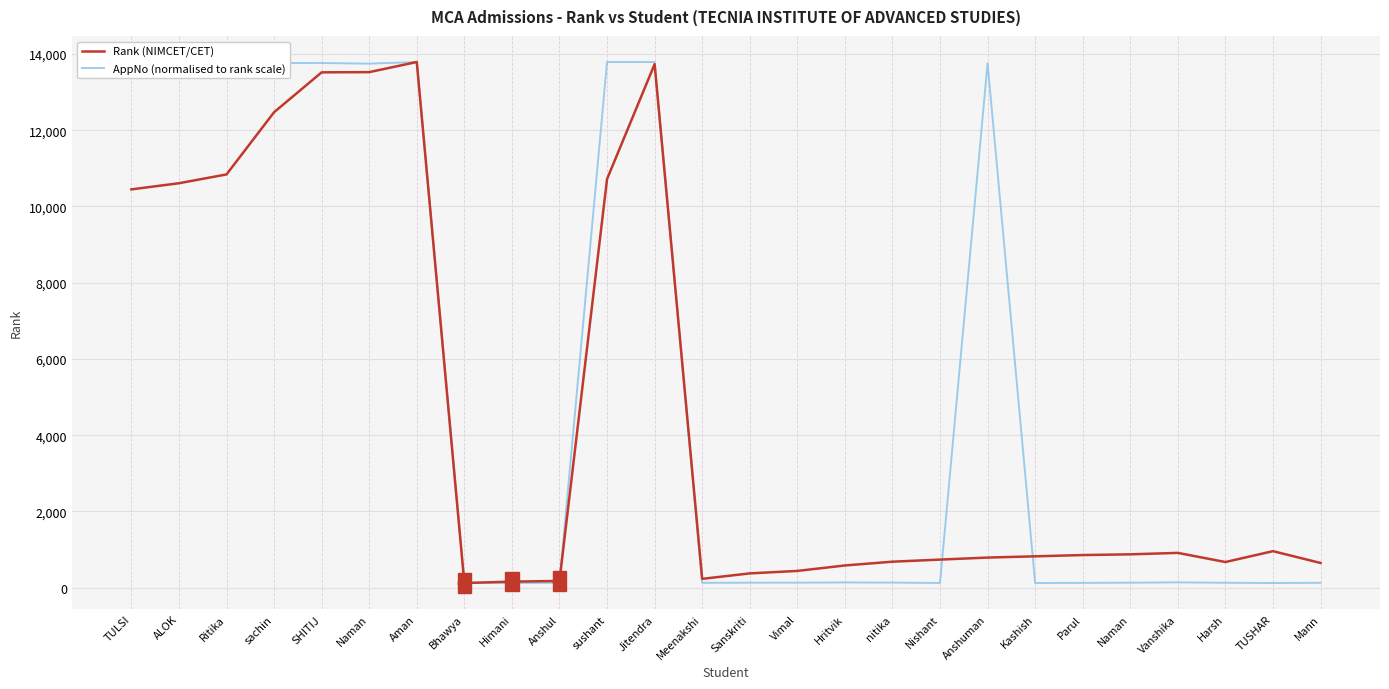

Does the chart display data point markers on the line(s)?

No